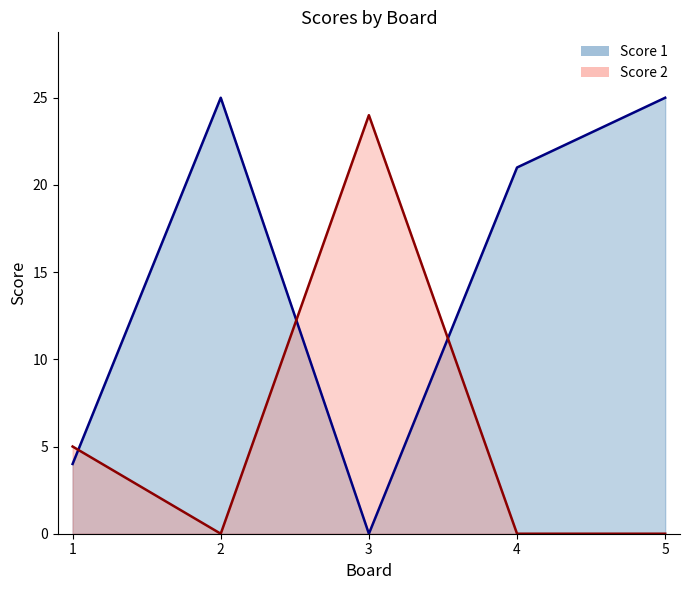

Reading right to left, what are all the values shown in this chart?

Score 1: 25	21	0	25	4
Score 2: 0	0	24	0	5